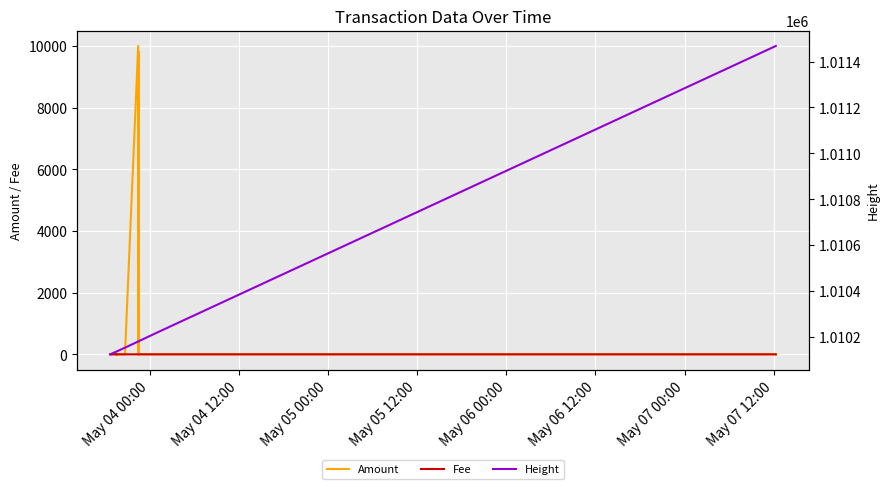

Rank the series by their maximum value, from lowest to highest.

Fee, Amount, Height